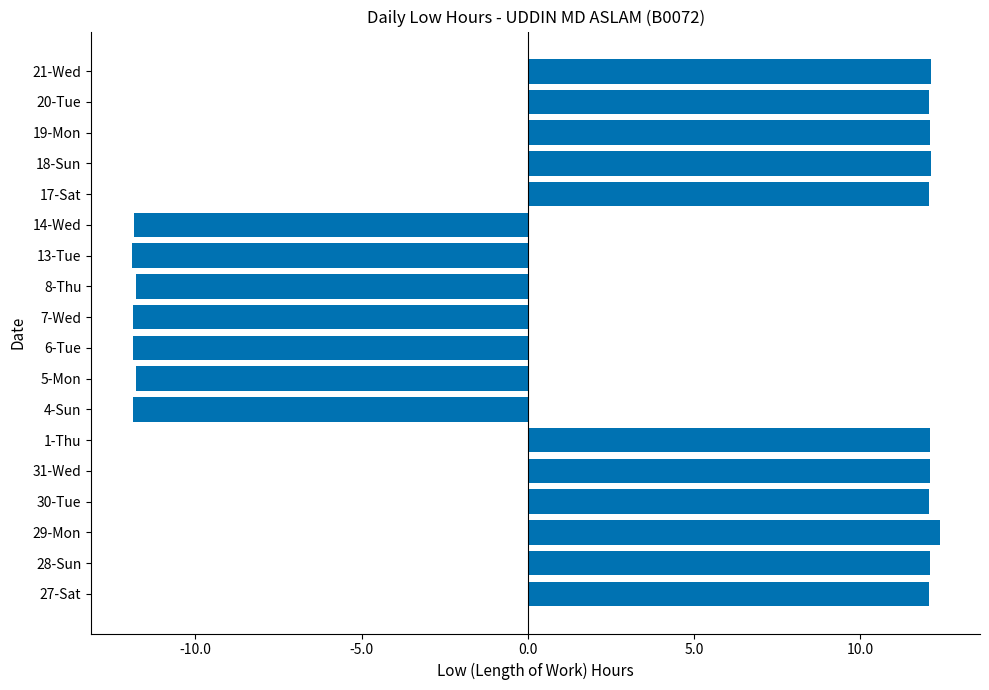

What is the difference between the second highest and second lowest values?

24.0